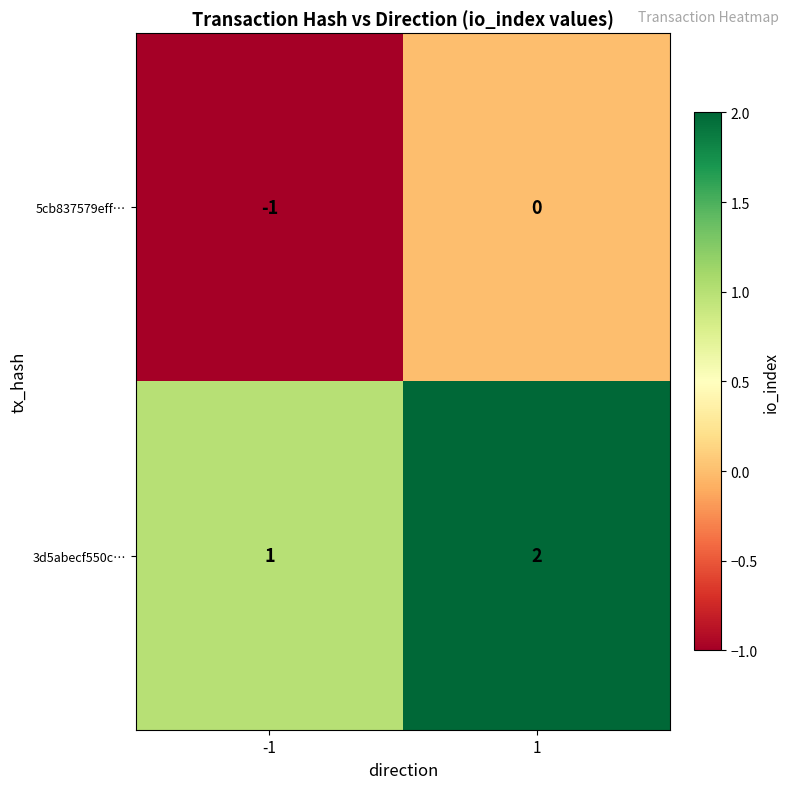

Which series has the largest total across all categories?

3d5abecf550c…